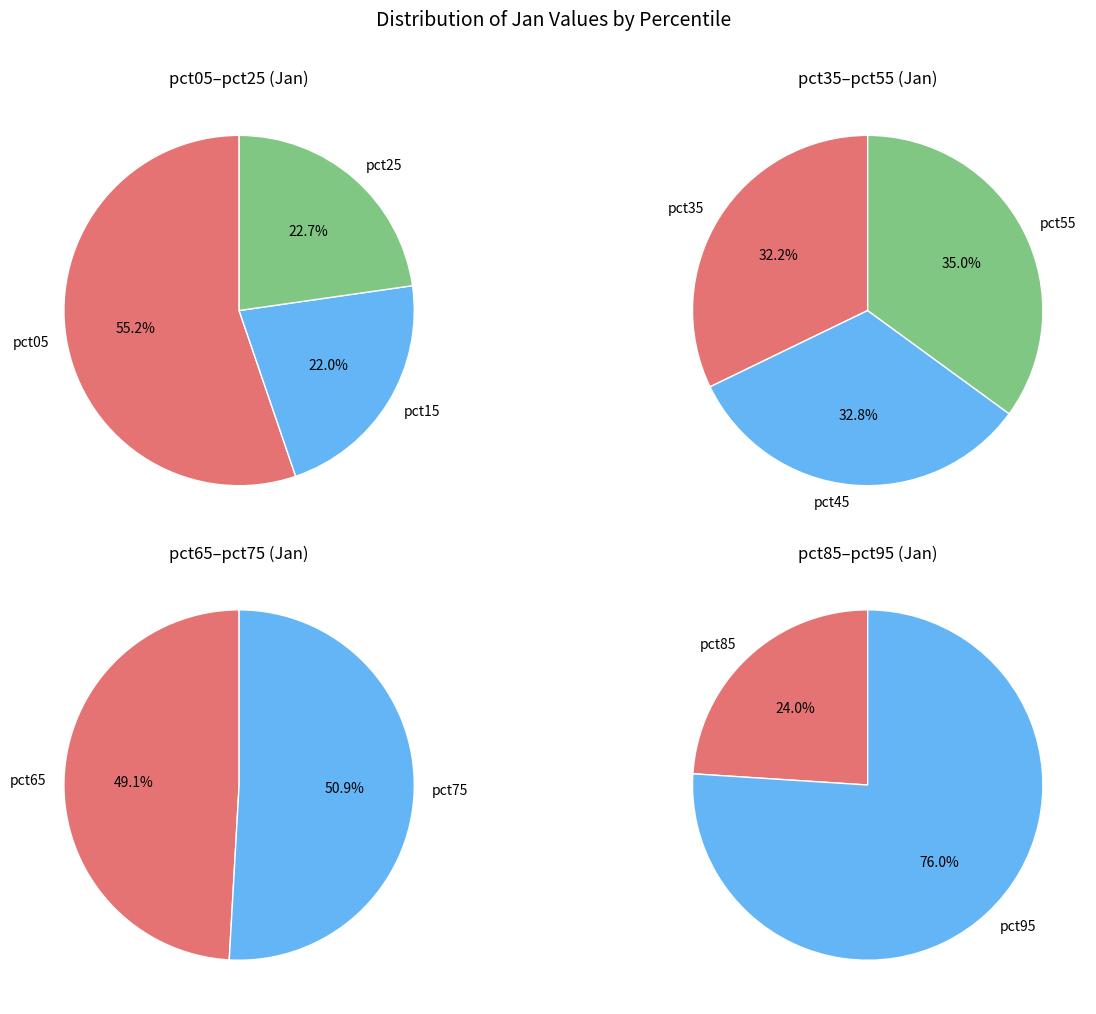

Rank the categories by value from lowest to highest.

pct15, pct25, pct35, pct45, pct65, pct55, pct75, pct85, pct05, pct95